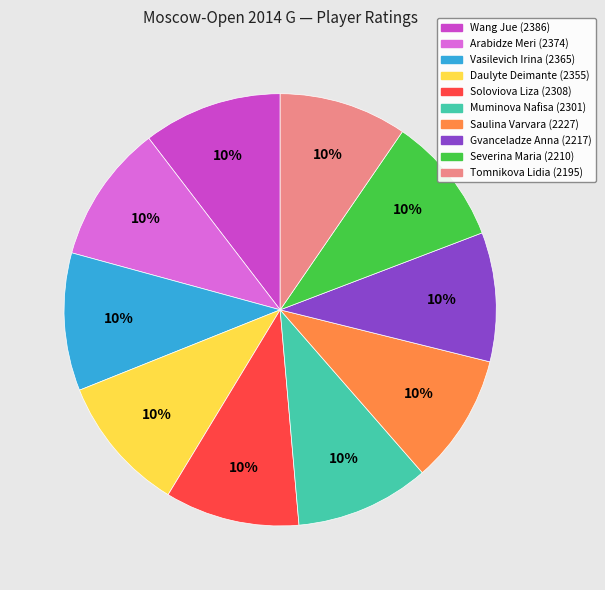

Count the number of slices in the pie.

10